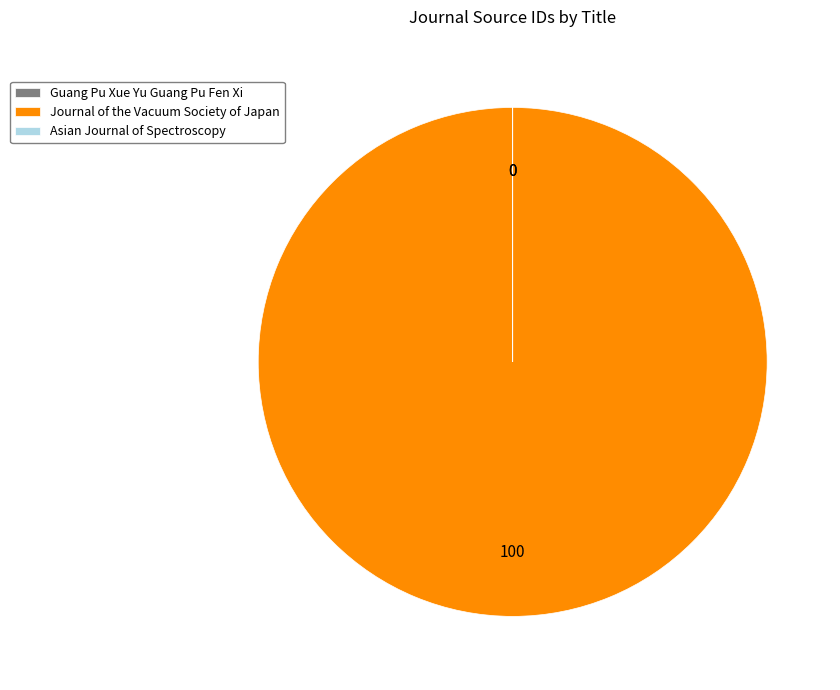

Which slice is the largest?

Journal of the Vacuum Society of Japan